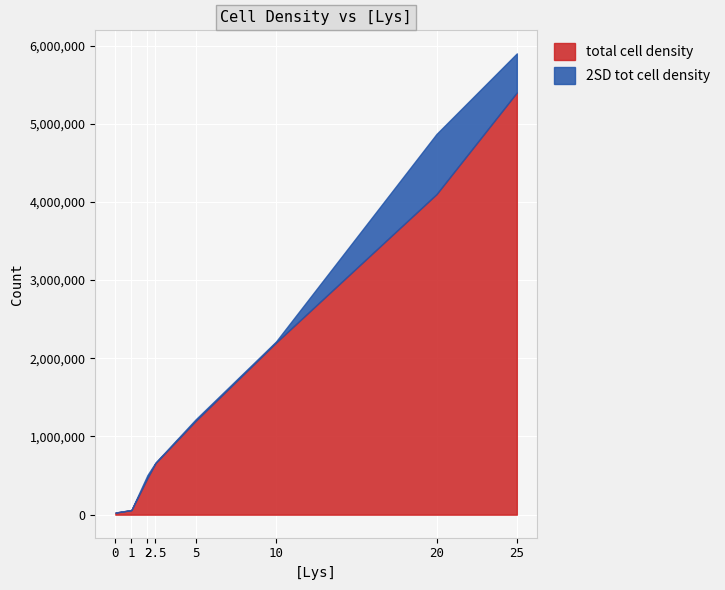

True or false: total cell density and 2SD tot cell density intersect in this chart.

False